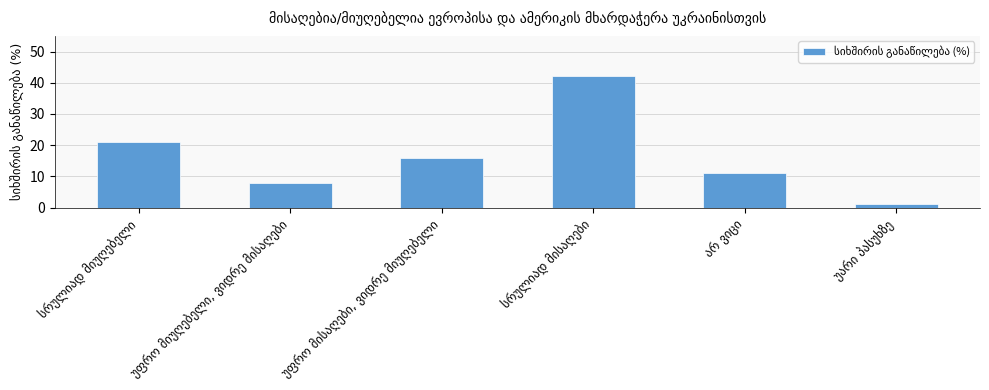

Does the chart contain any negative values?

No